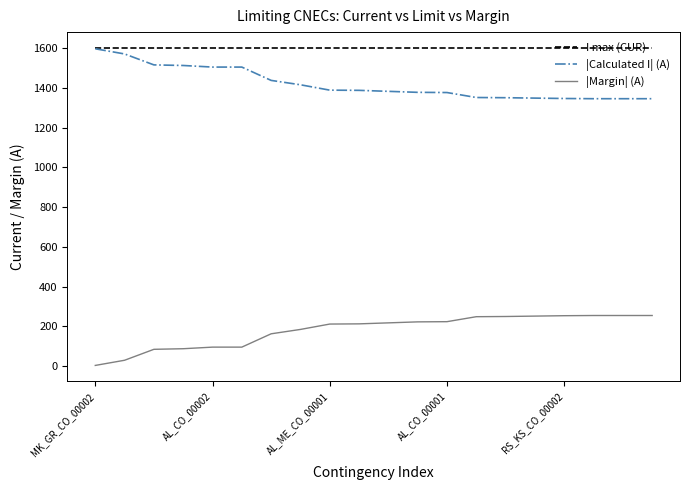

What are all the series names shown in the legend?

I max (CUR), |Calculated I| (A), |Margin| (A)